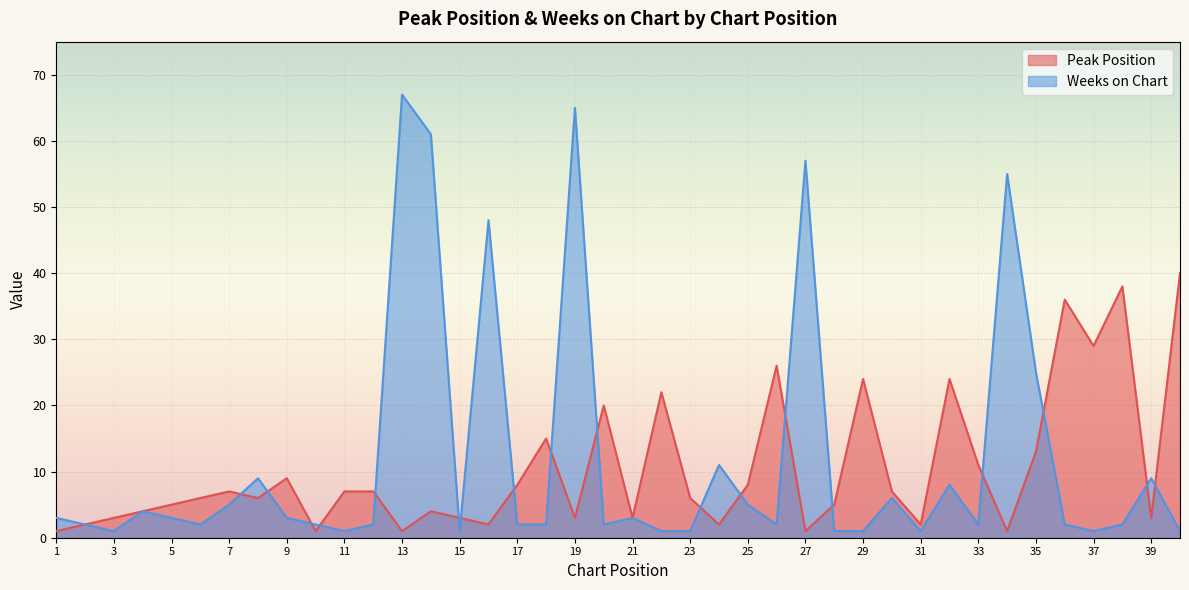

Reading left to right, list all the values displayed in this chart.

Peak Position: 1=1	2=2	3=3	4=4	5=5	6=6	7=7	8=6	9=9	10=1	11=7	12=7	13=1	14=4	15=3	16=2	17=8	18=15	19=3	20=20	21=3	22=22	23=6	24=2	25=8	26=26	27=1	28=5	29=24	30=7	31=2	32=24	33=11	34=1	35=13	36=36	37=29	38=38	39=3	40=40
Weeks on Chart: 1=3	2=2	3=1	4=4	5=3	6=2	7=5	8=9	9=3	10=2	11=1	12=2	13=67	14=61	15=1	16=48	17=2	18=2	19=65	20=2	21=3	22=1	23=1	24=11	25=5	26=2	27=57	28=1	29=1	30=6	31=1	32=8	33=2	34=55	35=25	36=2	37=1	38=2	39=9	40=1